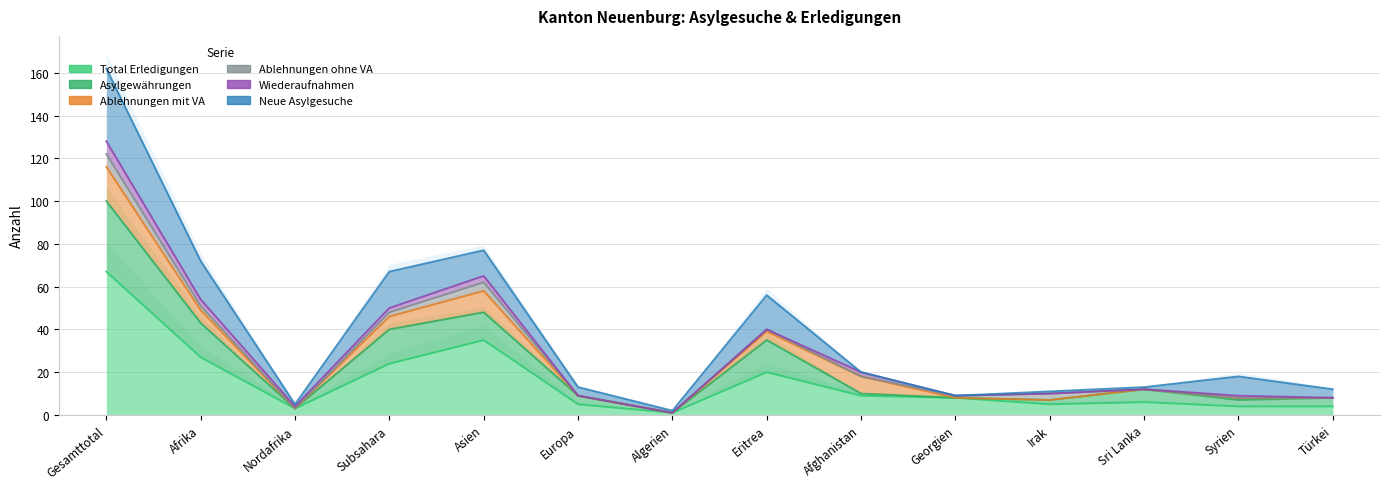

True or false: Ablehnungen mit VA and Ablehnungen ohne VA cross at least once.

False